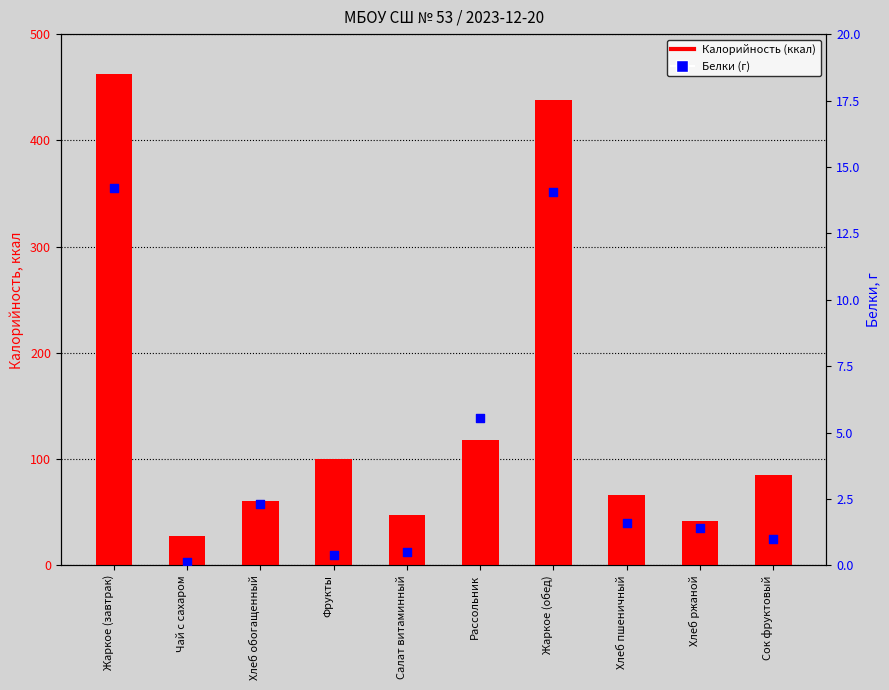

What is the total value across all series at Рассольник?

123.8